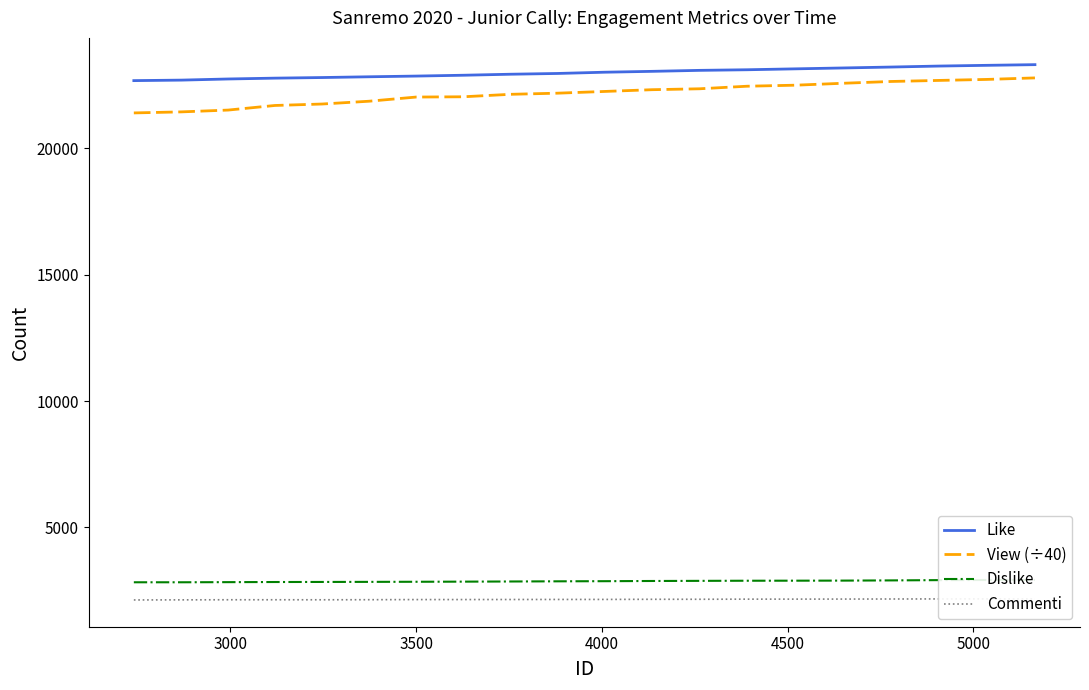

How many series are shown in this chart?

4